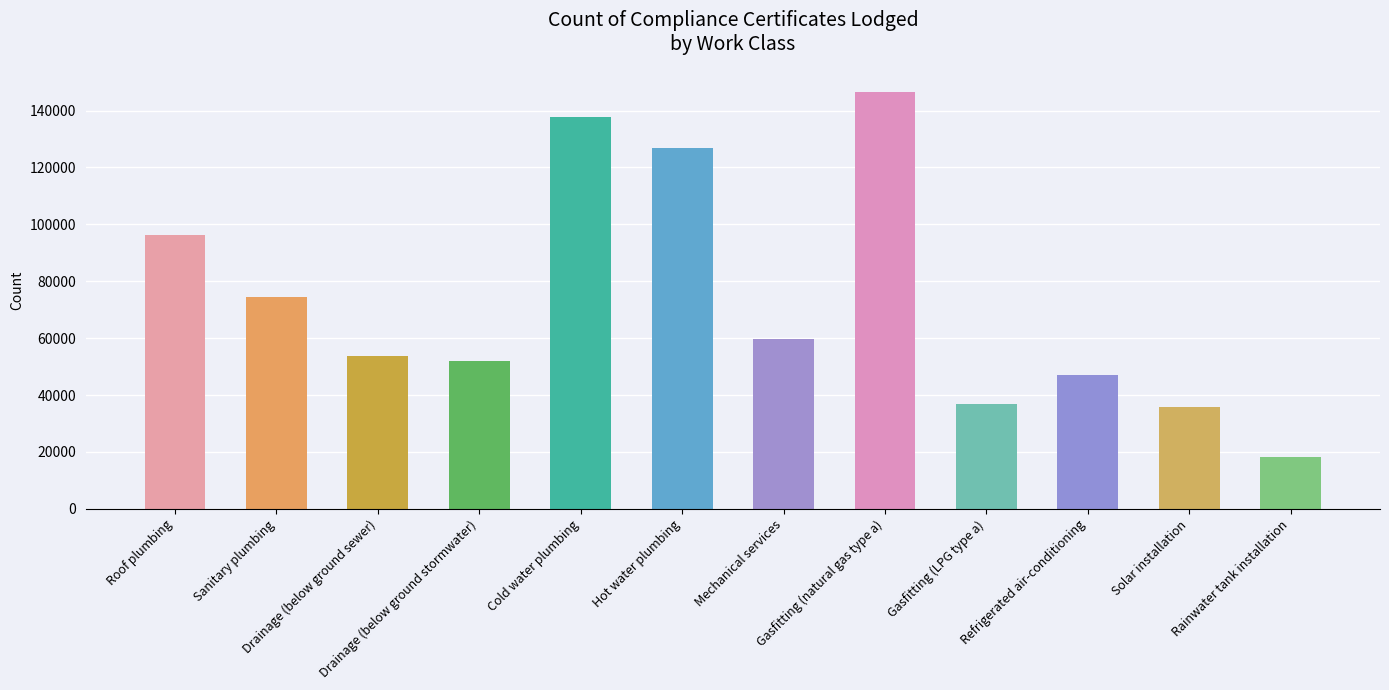

Does the chart contain stacked bars?

No